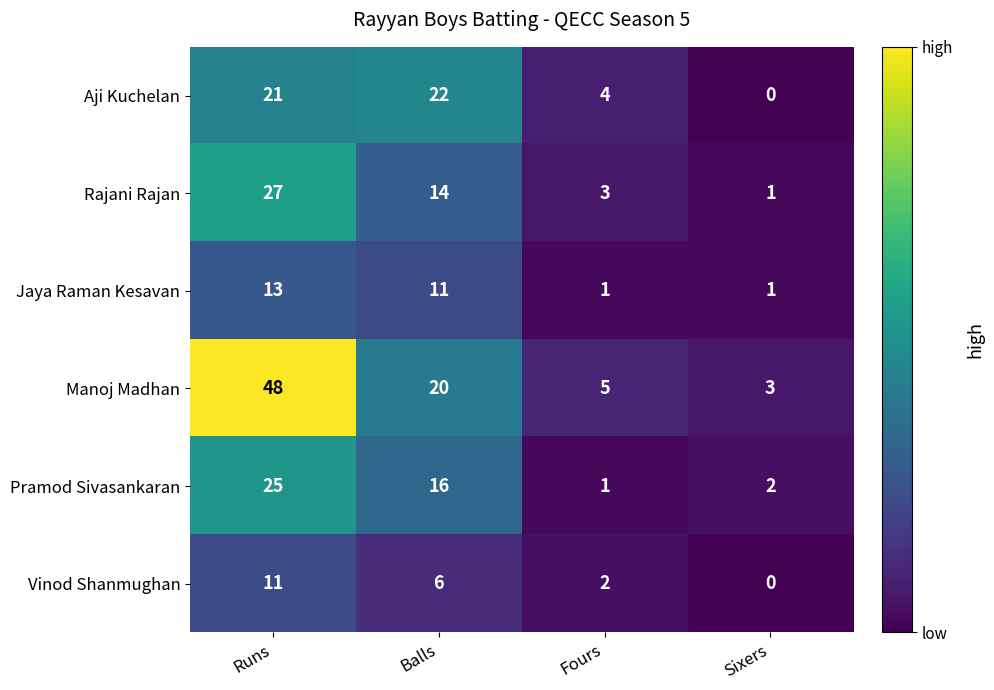

Which category has the highest value across all series?

Runs